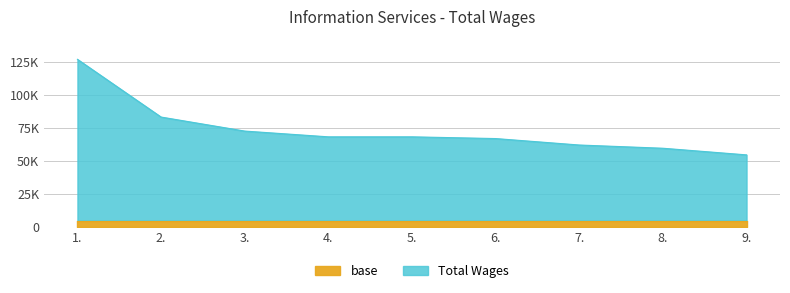

Count the number of categories in the chart.

9